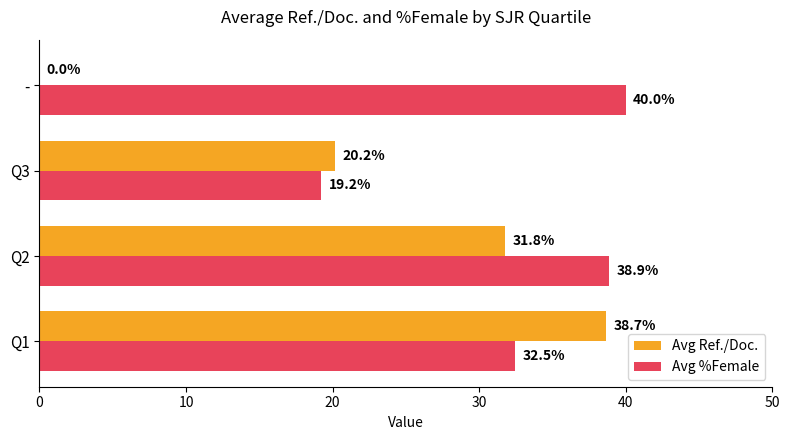

Where is Avg Ref./Doc. nearest to the value 19?

Q3